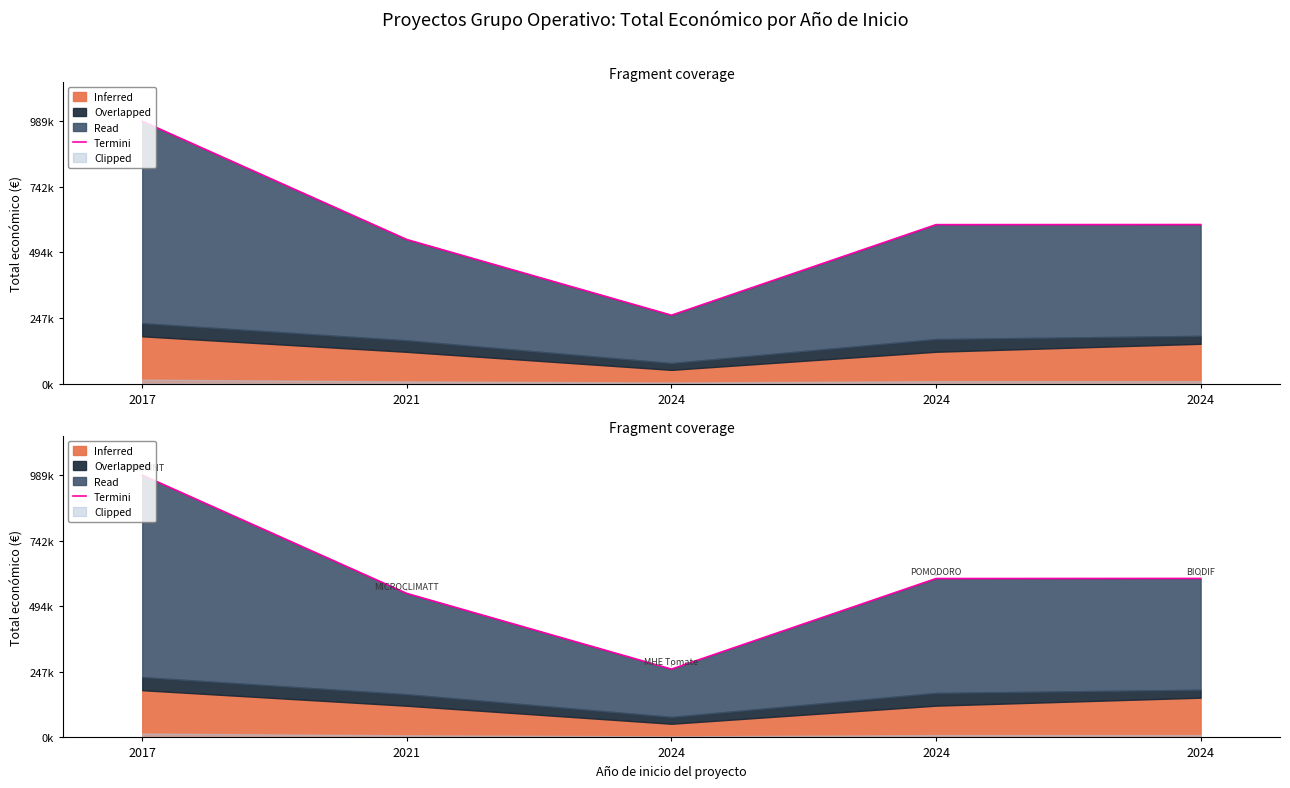

Reading right to left, list all the values displayed in this chart.

2024=599927	2024=599540	2024=257770	2021=543365	2017=989973